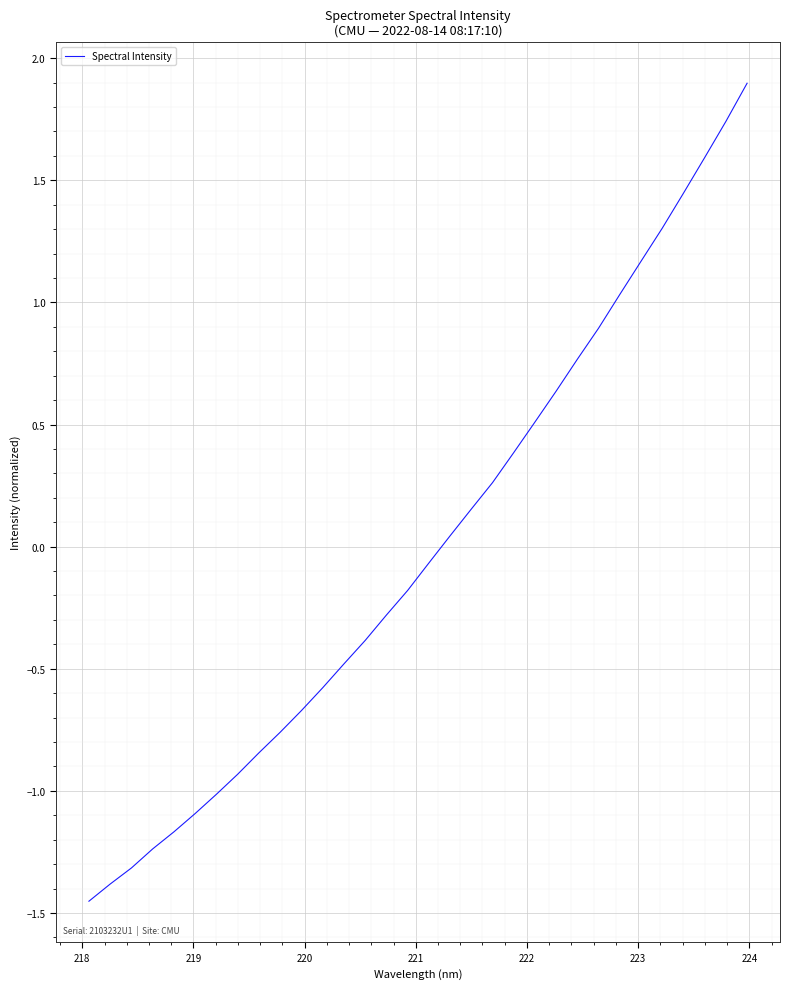

What is the difference between the maximum and minimum values?

3.3